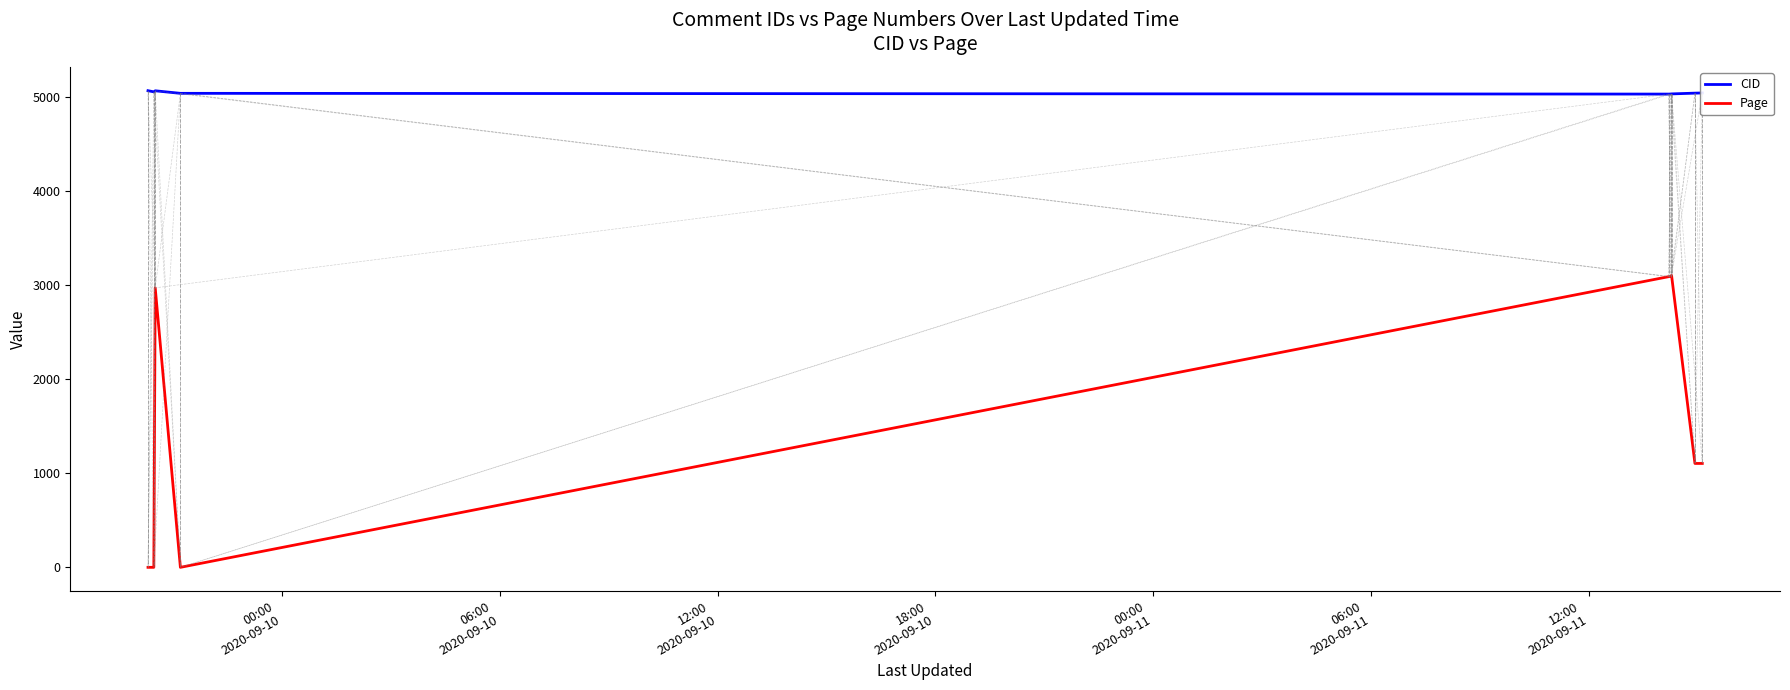

What is the average value of the CID series?

5043